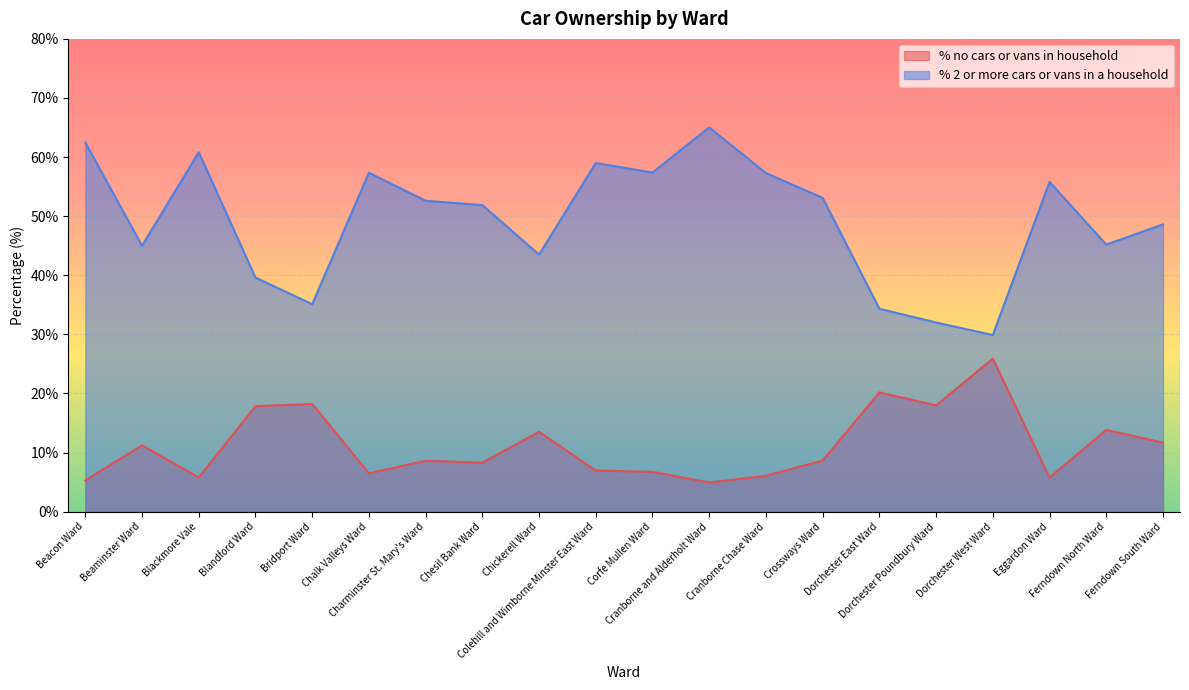

Reading right to left, transcribe all the data shown in this chart.

% no cars or vans in household: Ferndown South Ward=11.7	Ferndown North Ward=13.8	Eggardon Ward=5.8	Dorchester West Ward=25.9	Dorchester Poundbury Ward=18.0	Dorchester East Ward=20.2	Crossways Ward=8.6	Cranborne Chase Ward=6.1	Cranborne and Alderholt Ward=4.9	Corfe Mullen Ward=6.7	Colehill and Wimborne Minster East Ward=6.9	Chickerell Ward=13.5	Chesil Bank Ward=8.3	Charminster St. Mary's Ward=8.6	Chalk Valleys Ward=6.5	Bridport Ward=18.2	Blandford Ward=17.8	Blackmore Vale=5.8	Beaminster Ward=11.2	Beacon Ward=5.3
% 2 or more cars or vans in a household: Ferndown South Ward=48.6	Ferndown North Ward=45.2	Eggardon Ward=55.8	Dorchester West Ward=29.9	Dorchester Poundbury Ward=32.0	Dorchester East Ward=34.3	Crossways Ward=53.1	Cranborne Chase Ward=57.3	Cranborne and Alderholt Ward=65.0	Corfe Mullen Ward=57.4	Colehill and Wimborne Minster East Ward=59.0	Chickerell Ward=43.5	Chesil Bank Ward=51.9	Charminster St. Mary's Ward=52.6	Chalk Valleys Ward=57.3	Bridport Ward=35.1	Blandford Ward=39.6	Blackmore Vale=60.8	Beaminster Ward=45.0	Beacon Ward=62.5